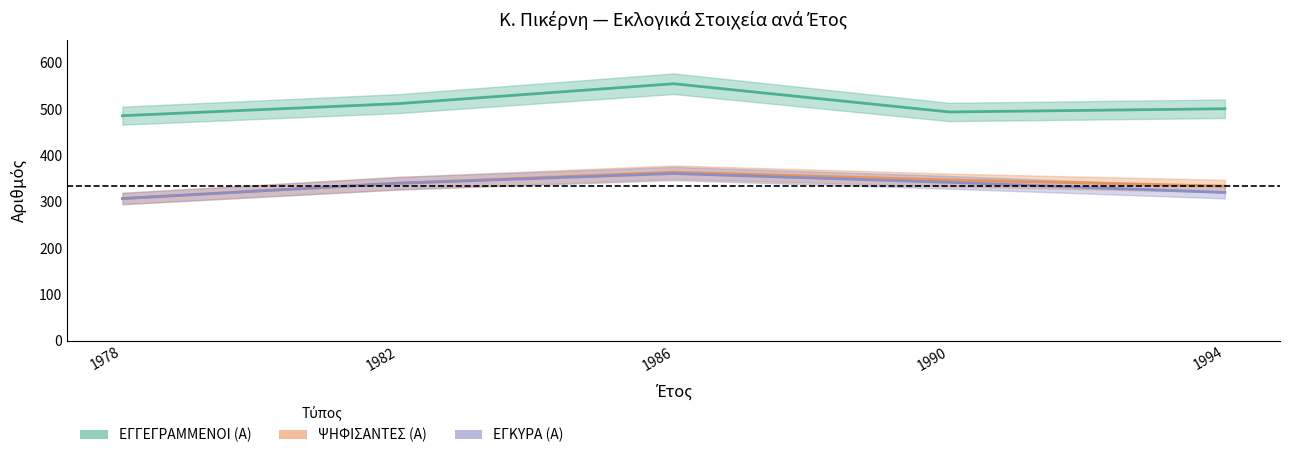

True or false: ΕΓΓΕΓΡΑΜΜΕΝΟΙ (Α) and ΨΗΦΙΣΑΝΤΕΣ (Α) cross at least once.

False